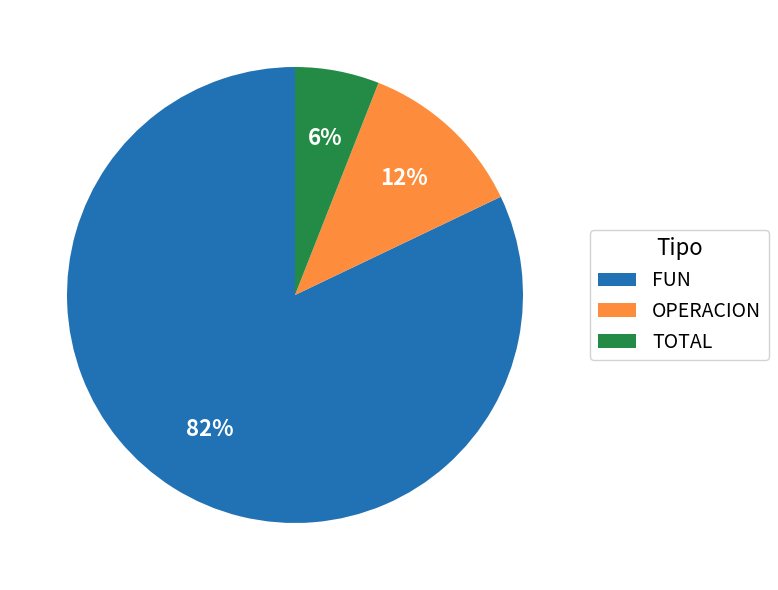

What is the ratio of the value at TOTAL to the value at FUN?

0.1